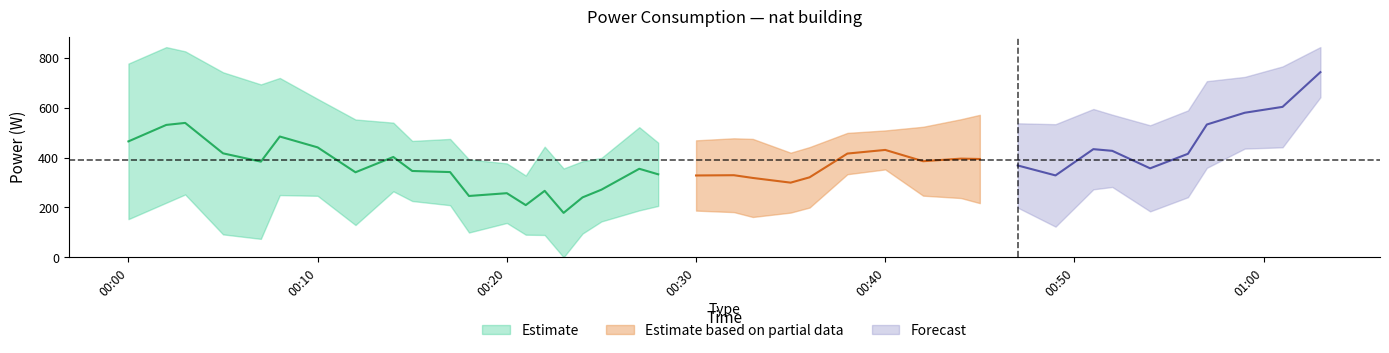

What position from the left is 2022-03-12T00:20:00?

13